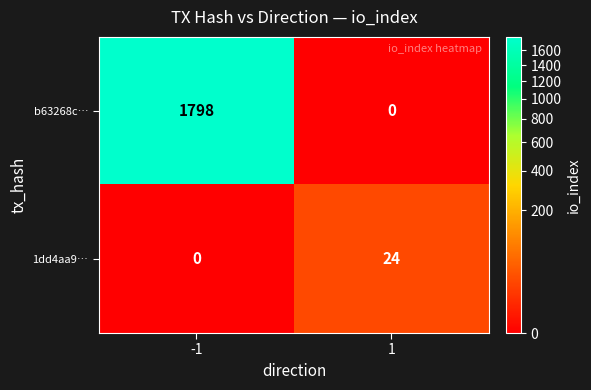

At which category is the sum across all series the highest?

-1